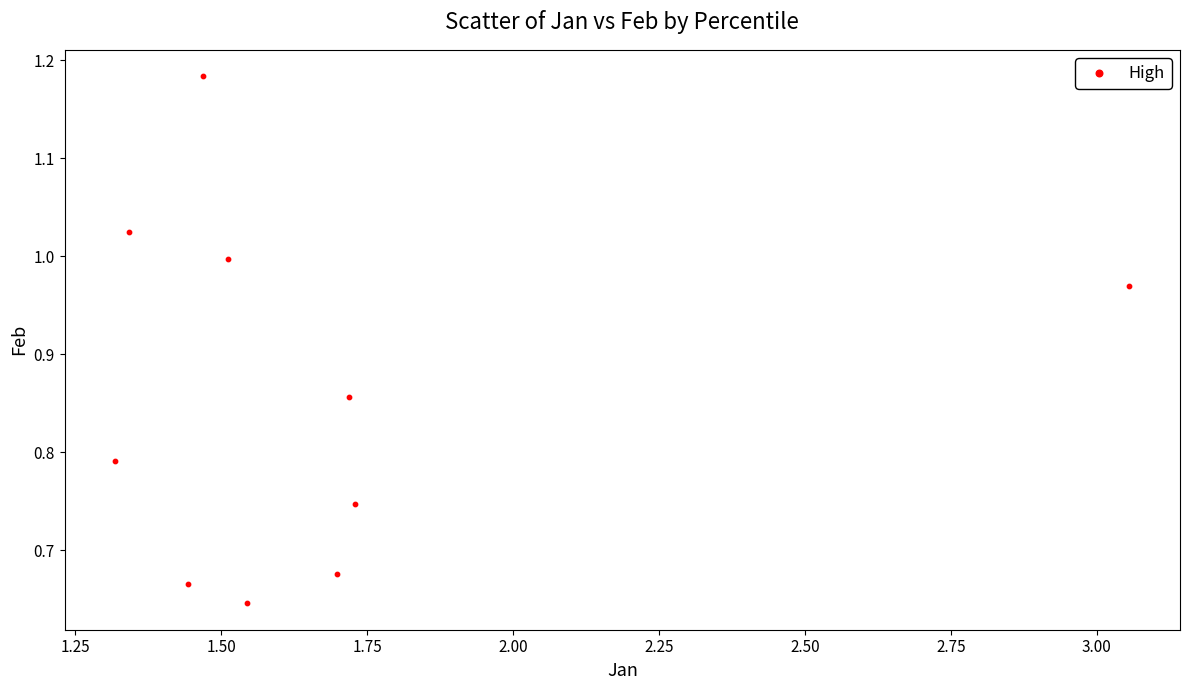

What is the range of Y values (max minus min)?

0.5